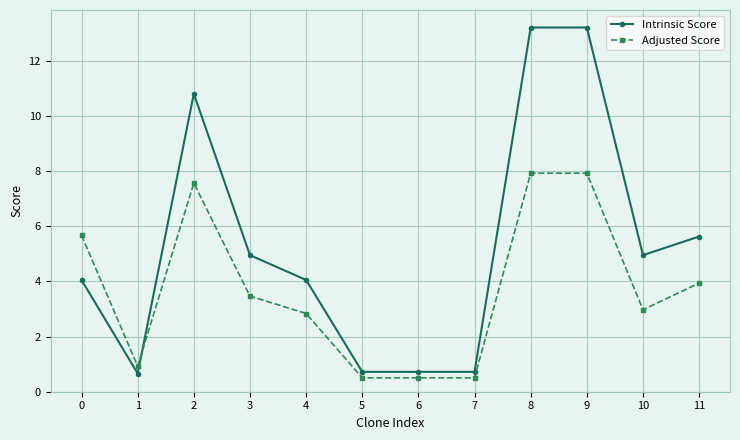

How many data points does each series have?

12